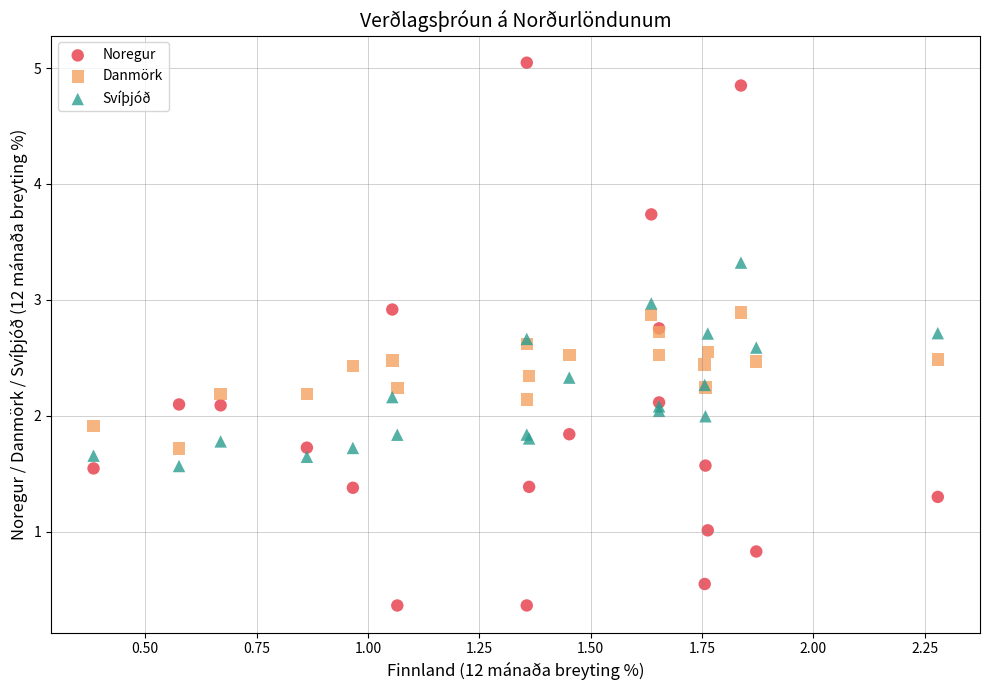

Which series reaches the maximum Y coordinate?

Noregur